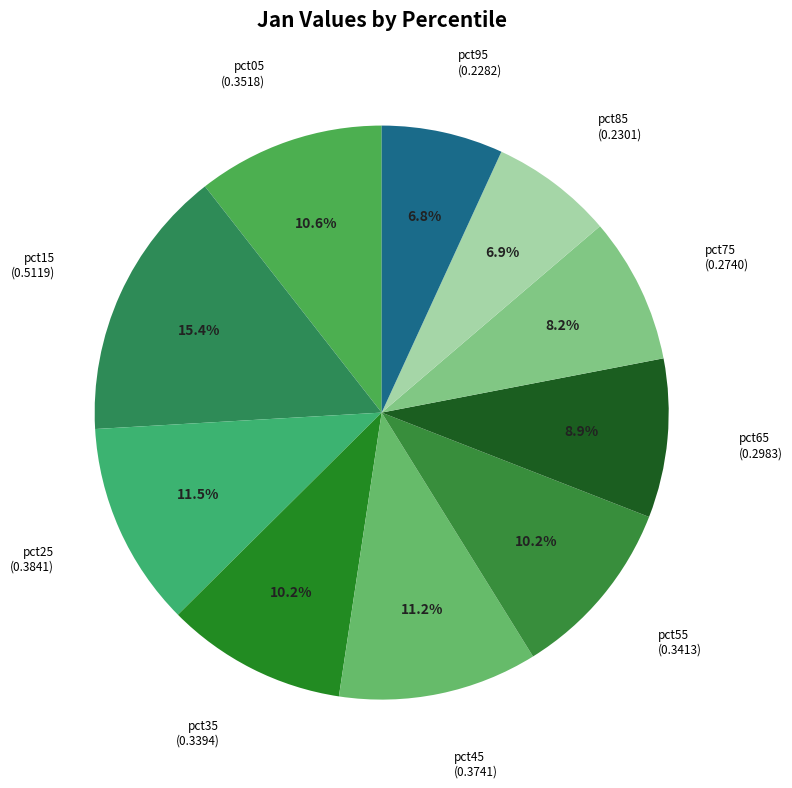

Combined, do pct25 and pct15 account for over 50%?

No